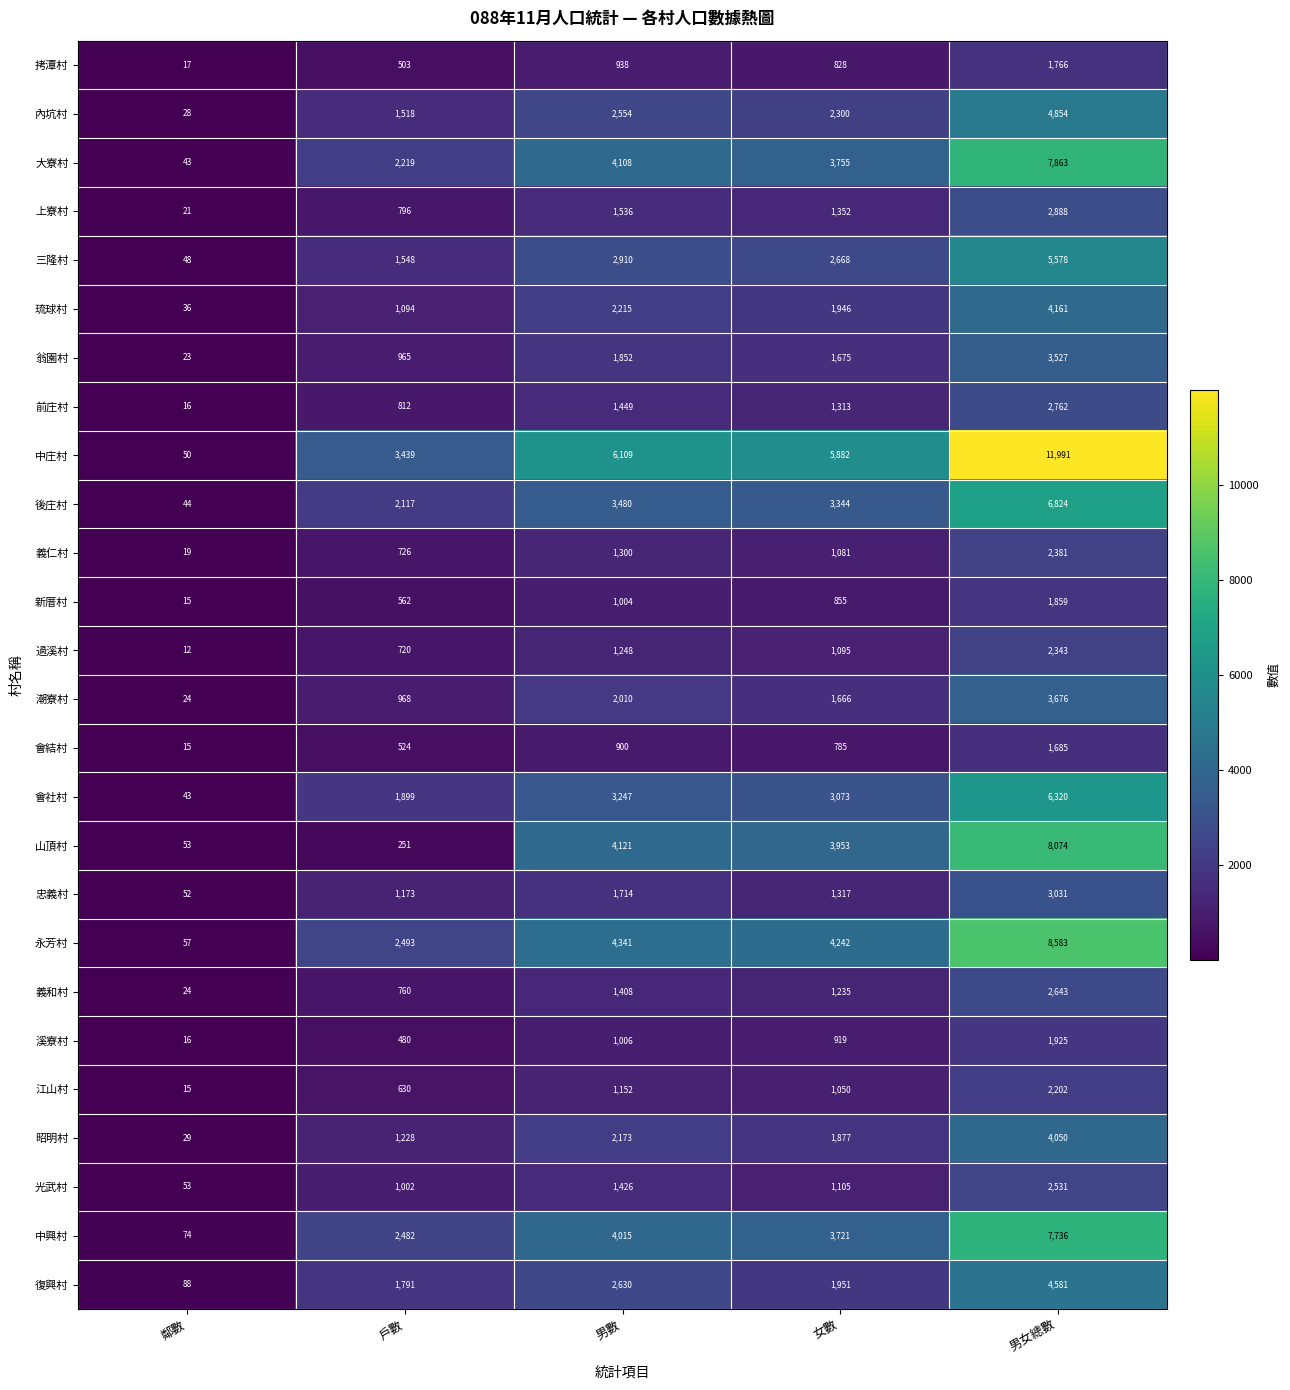

Is it true that 義和村 equals 24 at 鄰數?

True